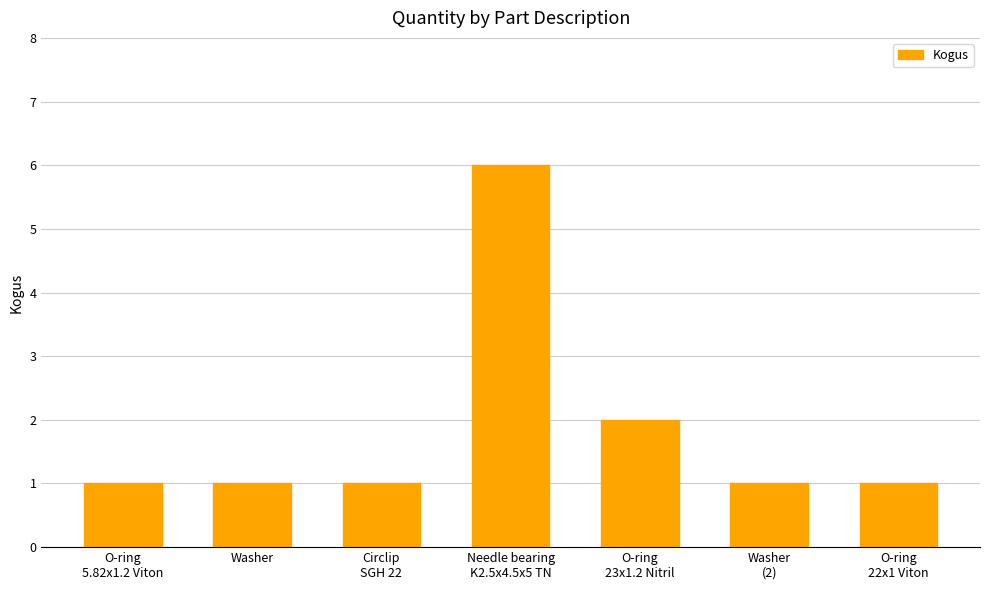

What position from the left is Washer?

2